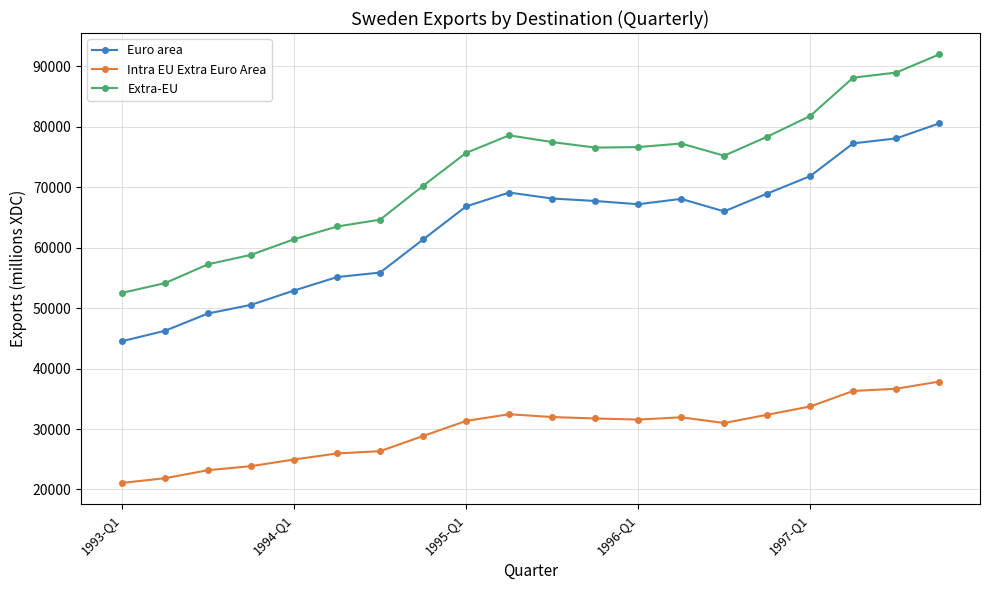

List the series in order of their peak value, lowest first.

Intra EU Extra Euro Area, Euro area, Extra-EU